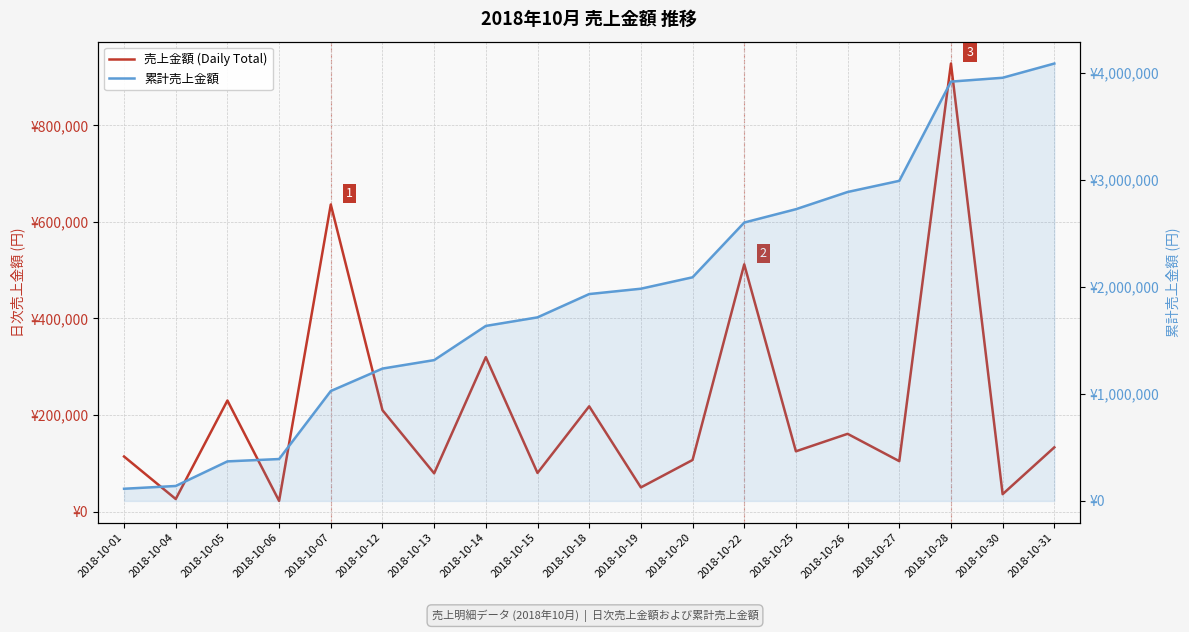

True or false: 売上金額 (Daily Total) and 累計売上金額 cross at least once.

False